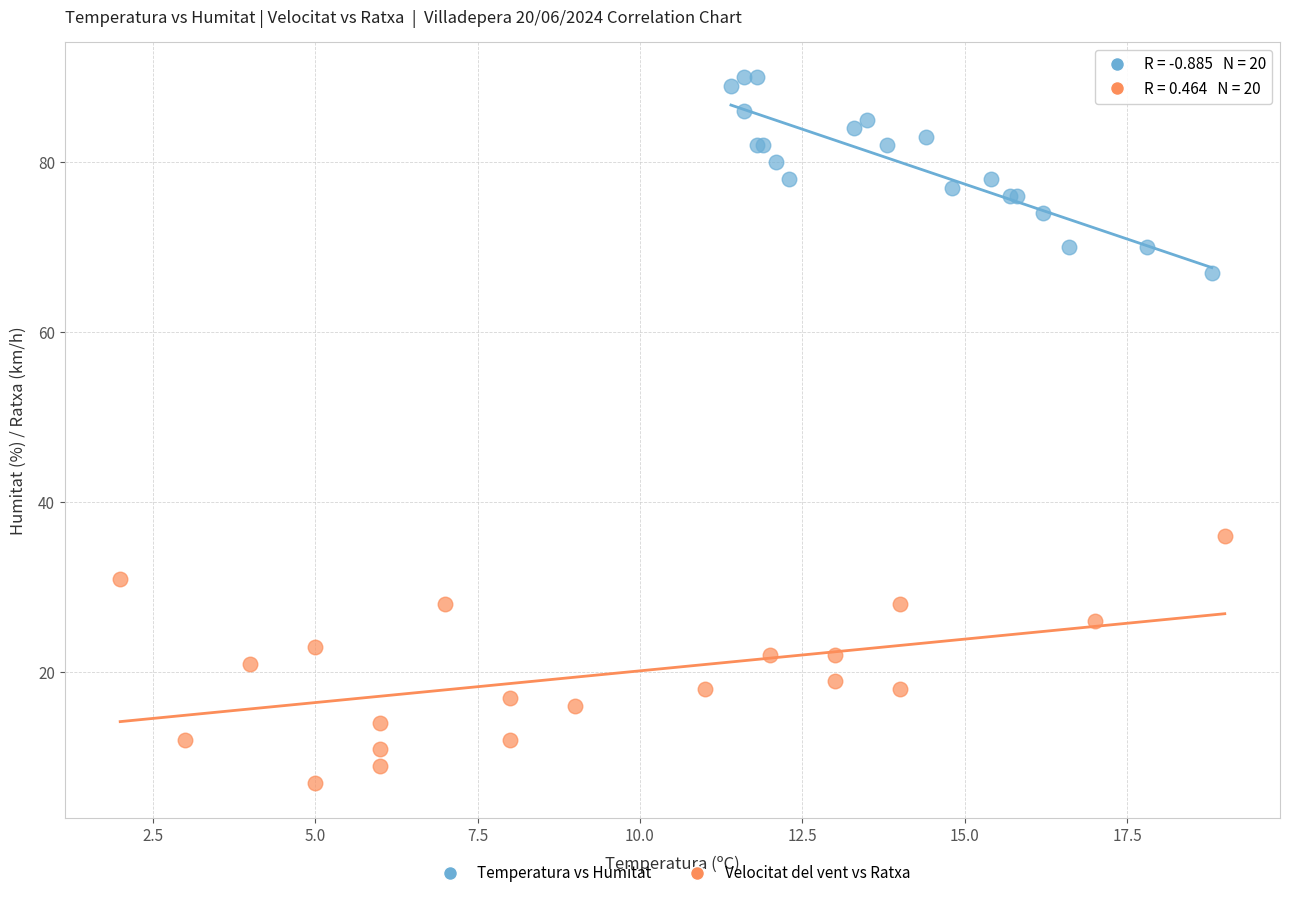

What are all the series names shown in the legend?

Temperatura vs Humitat, Velocitat del vent vs Ratxa